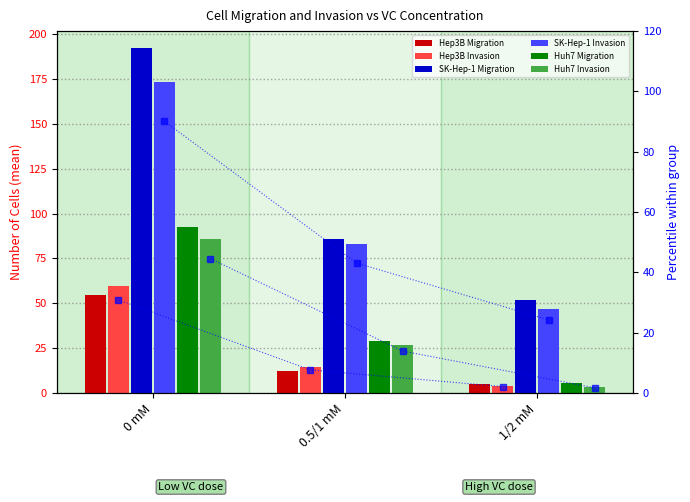

What is the label of the 1st bar from the left?

0 mM